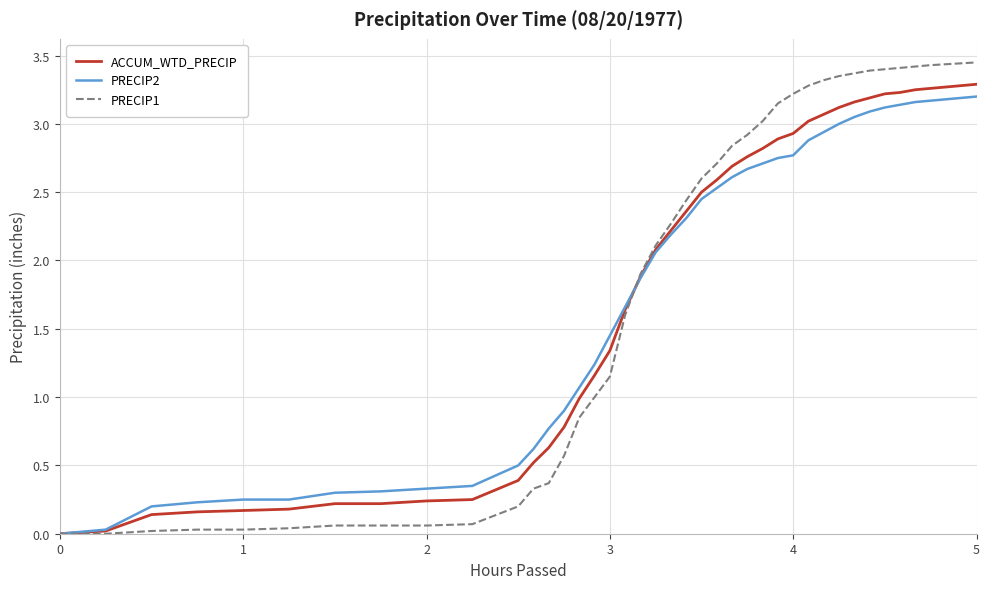

Which series has the largest range (max minus min)?

PRECIP1